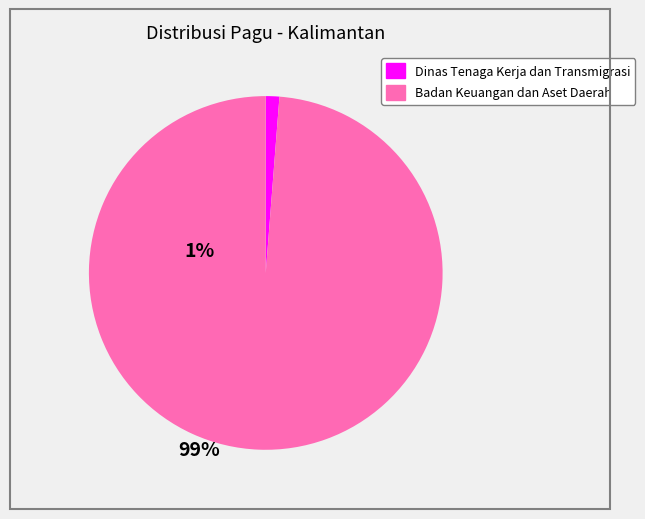

Is there any slice that represents more than half of the pie?

Yes